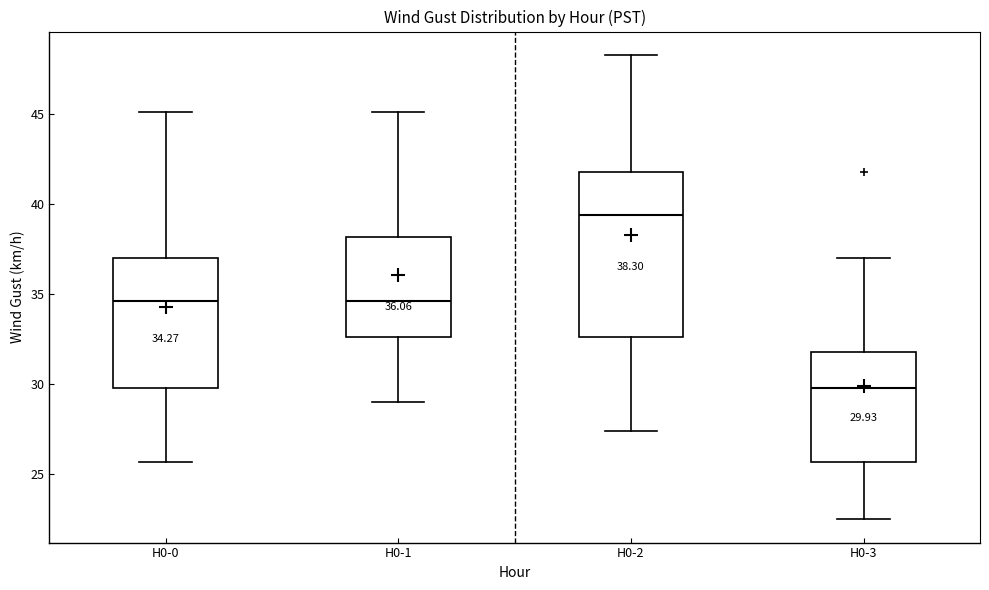

Which box is the tallest, from its lower edge to its upper edge?

H0-2